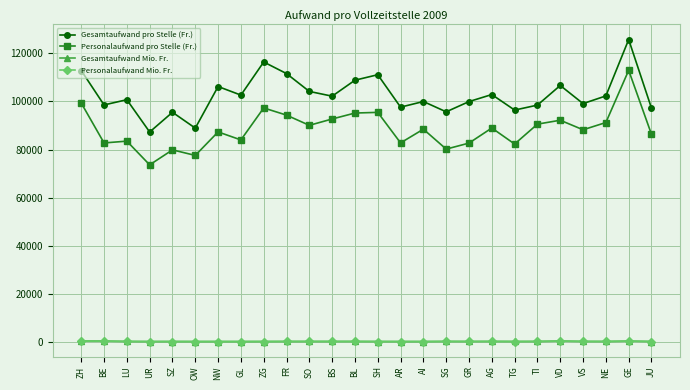

What is the label of the 17th point from the right?

FR